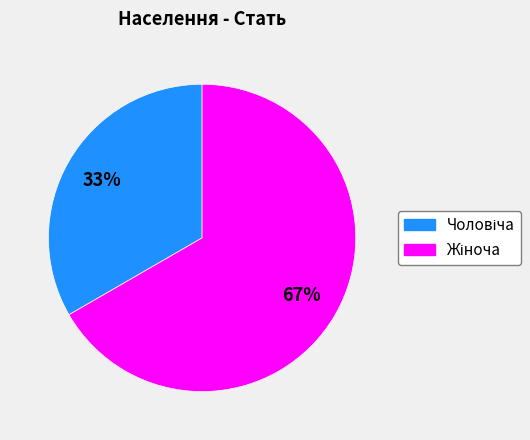

Is there any slice that represents more than half of the pie?

Yes